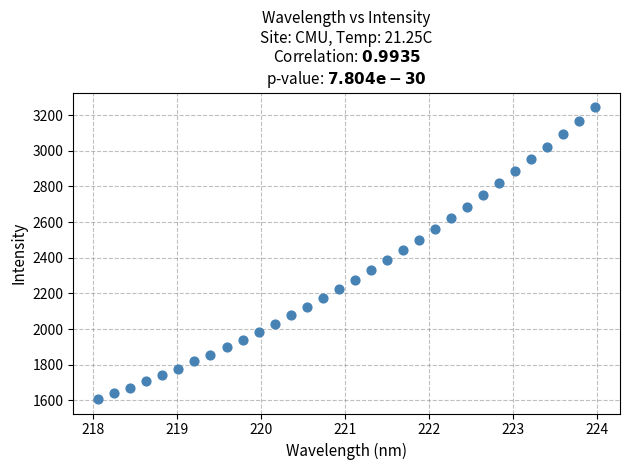

What is the range of X values (max minus min)?

5.9